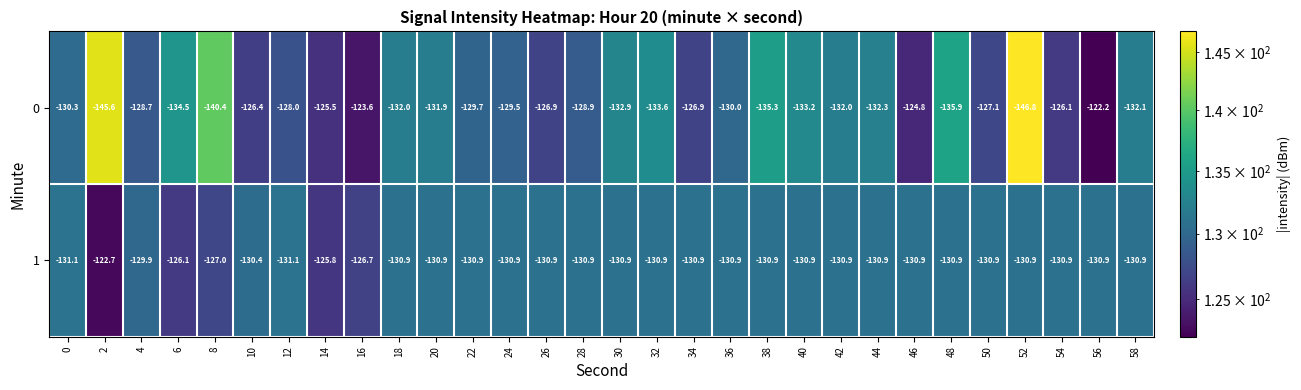

List the series in order of their overall mean, lowest first.

0, 1